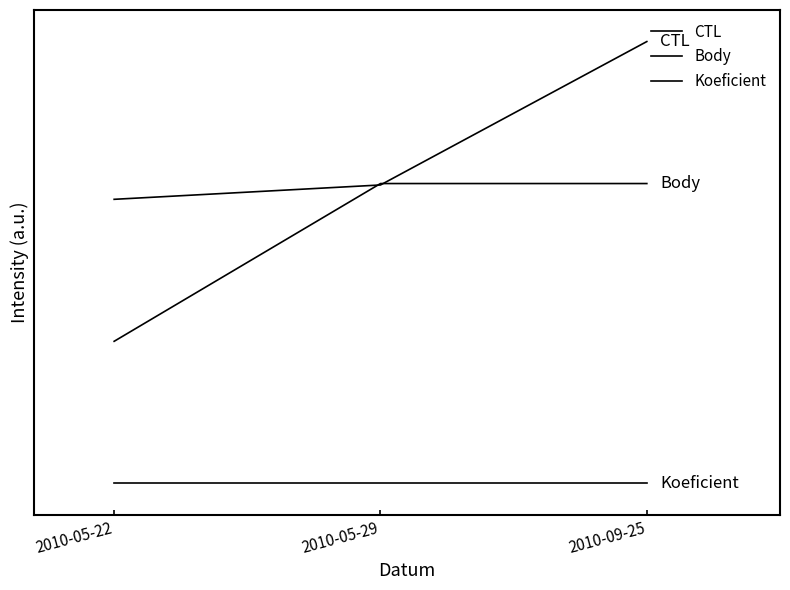

What is the label of the 2nd point from the left?

2010-05-29